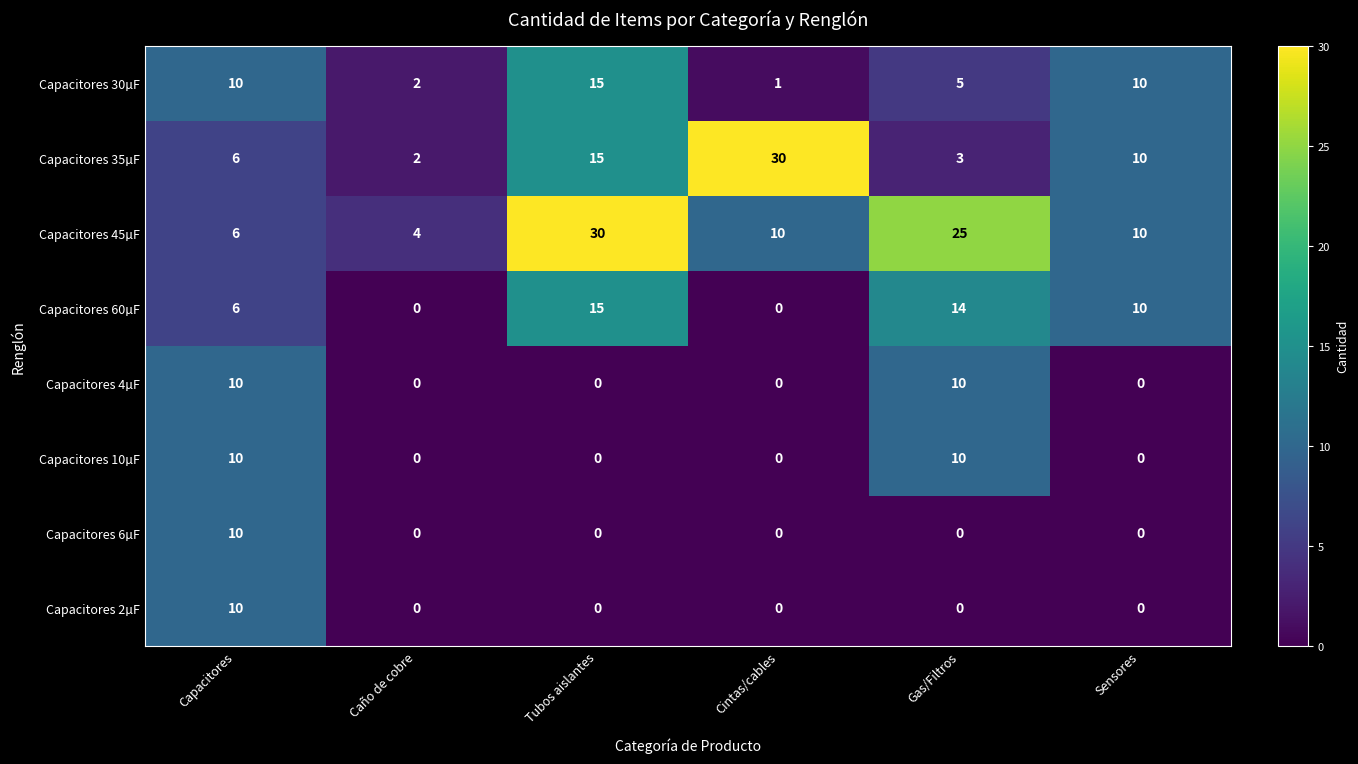

Rank the categories by Capacitores 35µF value from lowest to highest.

Caño de cobre, Gas/Filtros, Capacitores, Sensores, Tubos aislantes, Cintas/cables